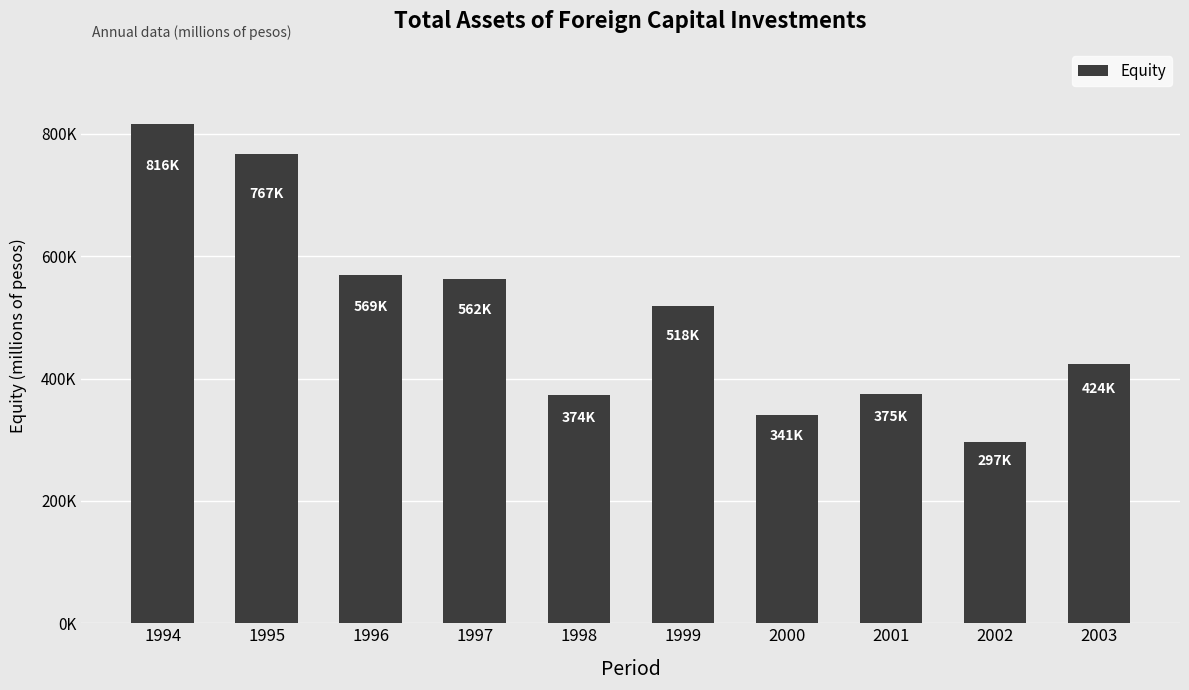

Count the number of data series in this chart.

1